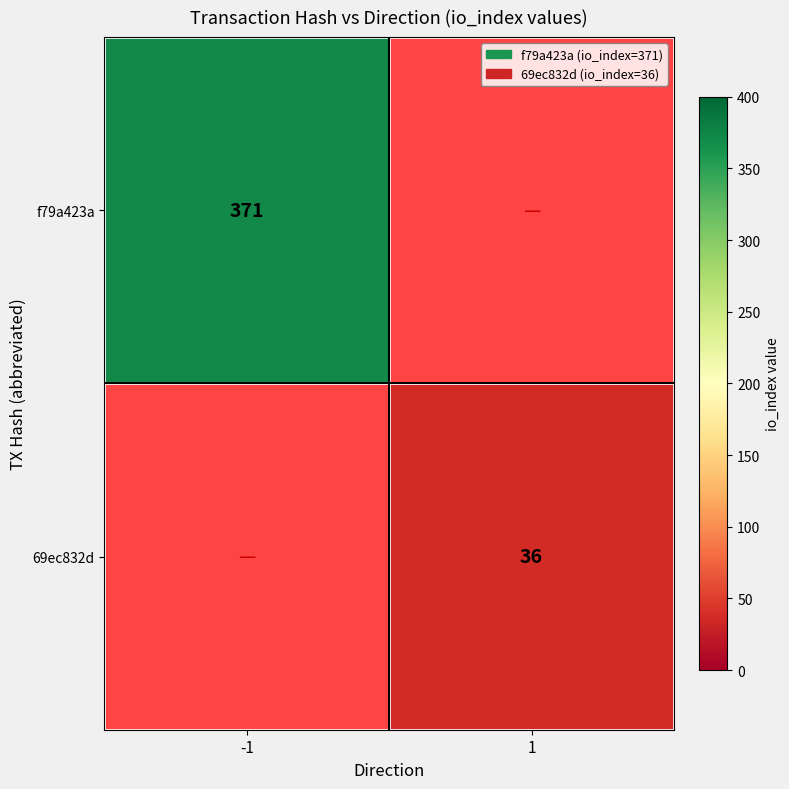

The value of f79a423a at -1 is 371. True or false?

True